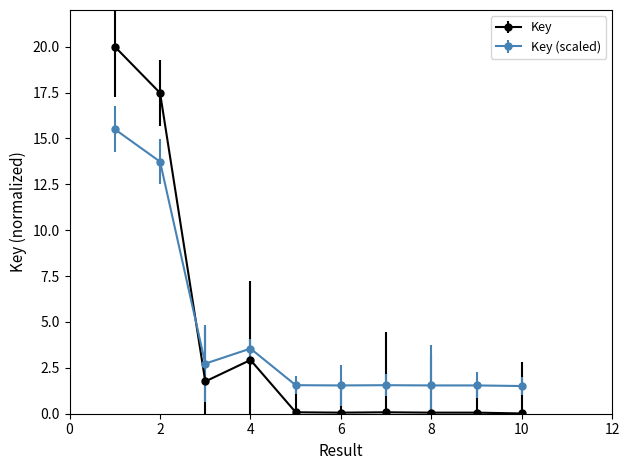

List the series in order of their peak value, lowest first.

Key (scaled), Key